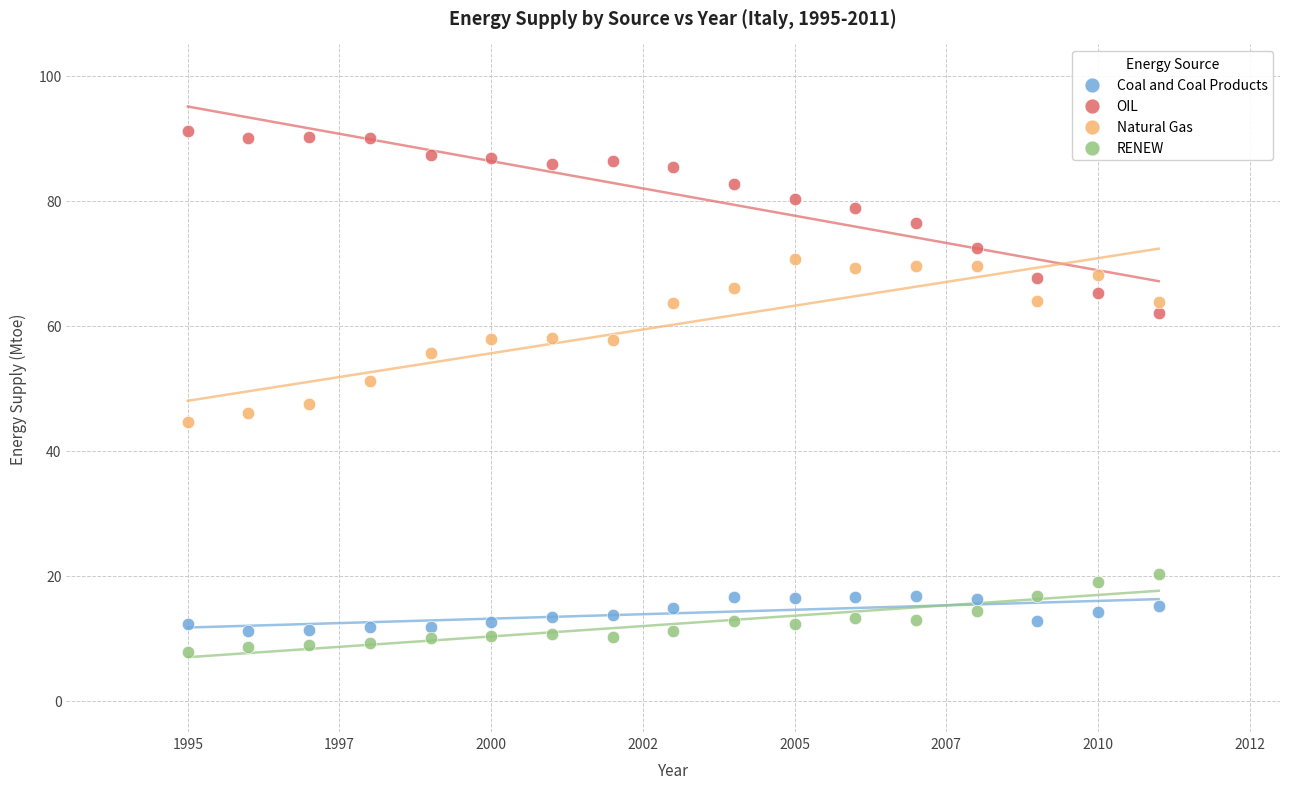

Across all data points, what is the range of Y values (max minus min)?

83.2